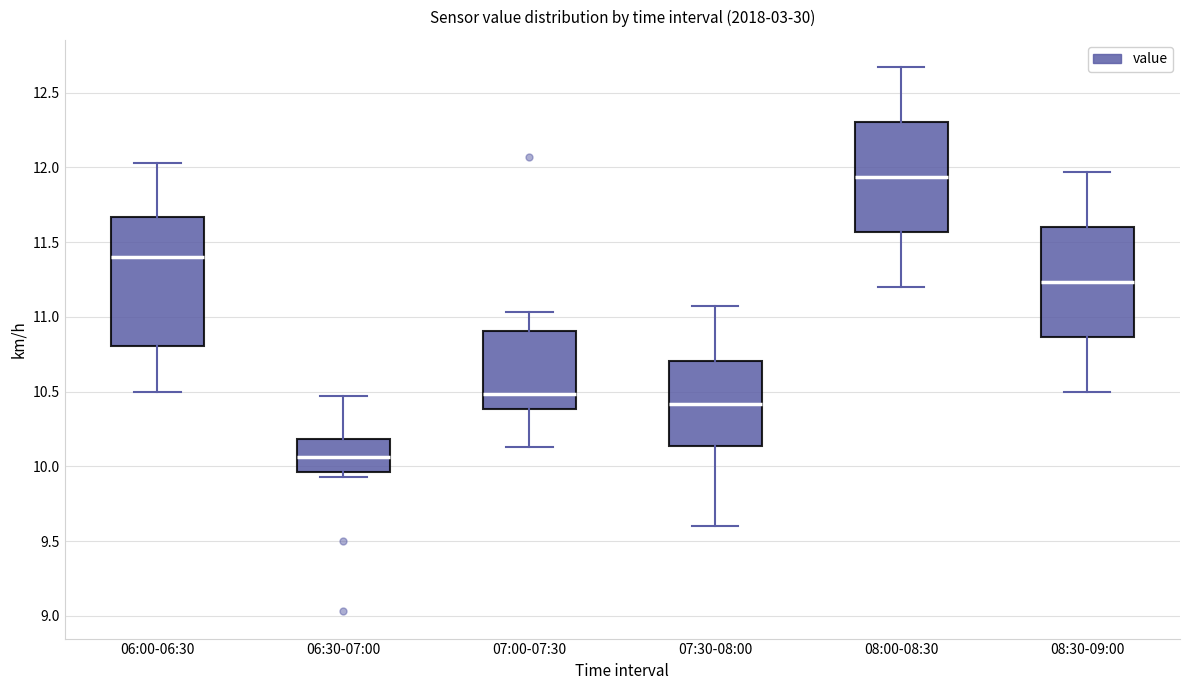

Reading left to right, transcribe this box plot: for each box, give where its median line is, the range the box spans, and where its two whiskers end, as read against the y-axis. The values are not printed on the chart, so give them approximately, as read against the axis.

06:00-06:30: median 11.40, box 10.80 to 11.65, whiskers 10.50 to 12.05
06:30-07:00: median 10.05, box 9.95 to 10.20, whiskers 9.95 (just below the box's lower edge) to 10.45
07:00-07:30: median 10.50, box 10.40 to 10.90, whiskers 10.15 to 11.05
07:30-08:00: median 10.40, box 10.15 to 10.70, whiskers 9.60 to 11.05
08:00-08:30: median 11.95, box 11.55 to 12.30, whiskers 11.20 to 12.65
08:30-09:00: median 11.25, box 10.85 to 11.60, whiskers 10.50 to 11.95